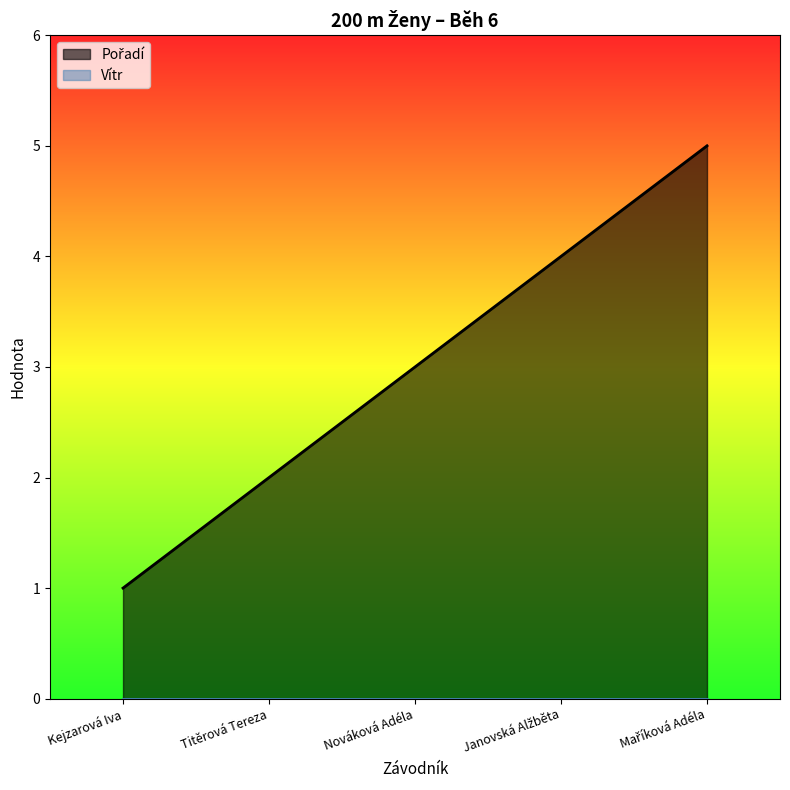

Reading left to right, extract all data points from this chart.

1	2	3	4	5